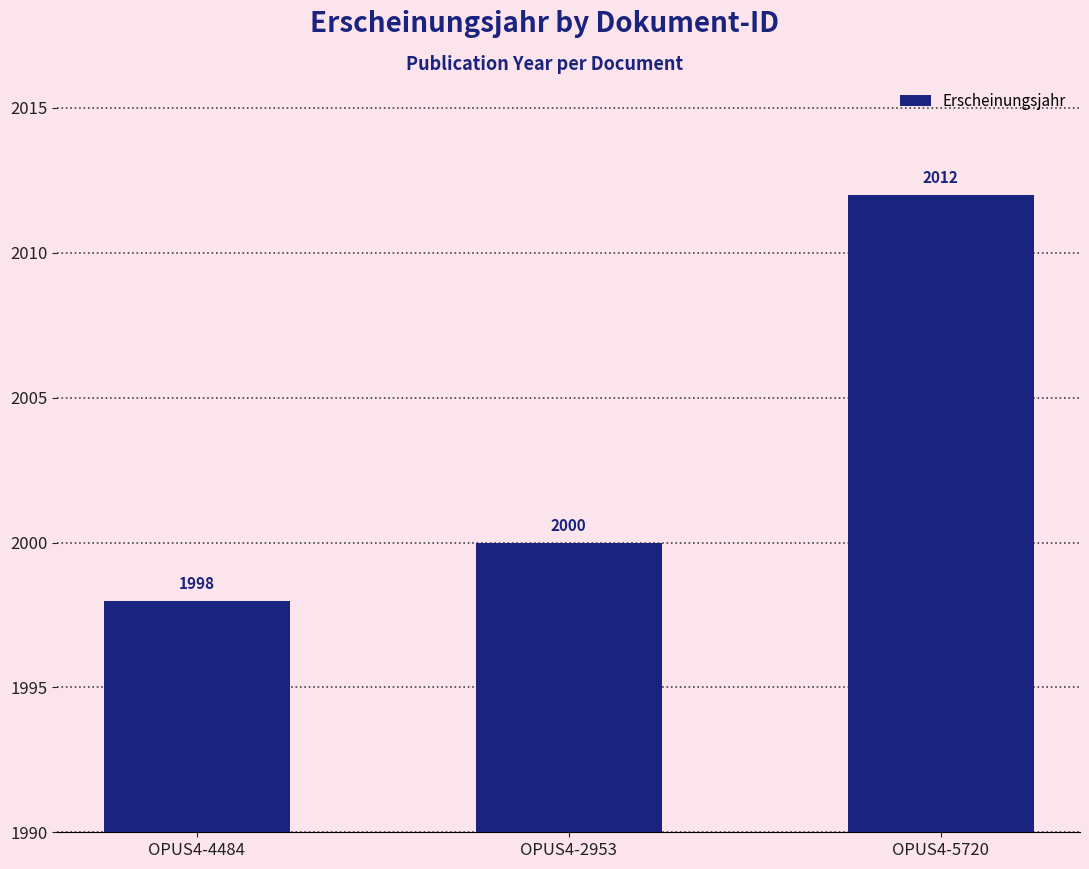

List the labels in order of value, smallest first.

OPUS4-4484, OPUS4-2953, OPUS4-5720